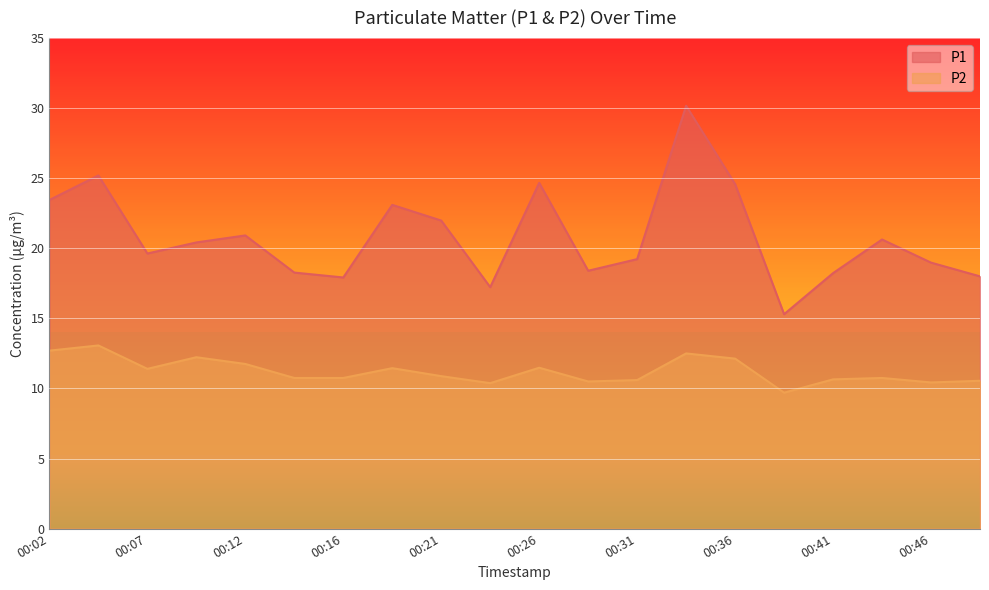

How many data points in P2 are less than 10?

1